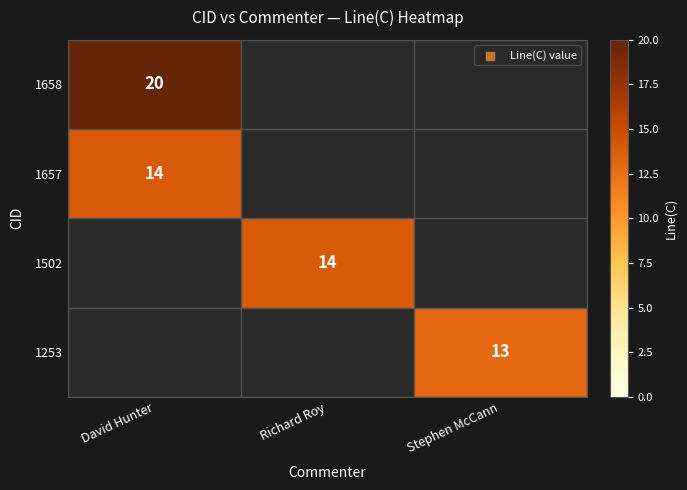

Is the value of 1253 at Stephen McCann greater than the value of 1657 at David Hunter?

No